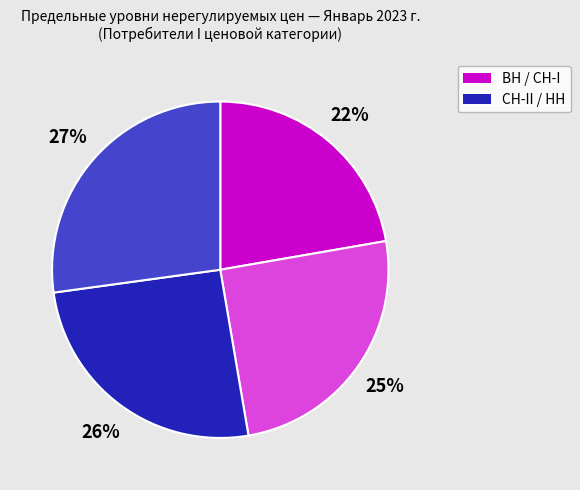

Is there any slice that represents more than half of the pie?

No